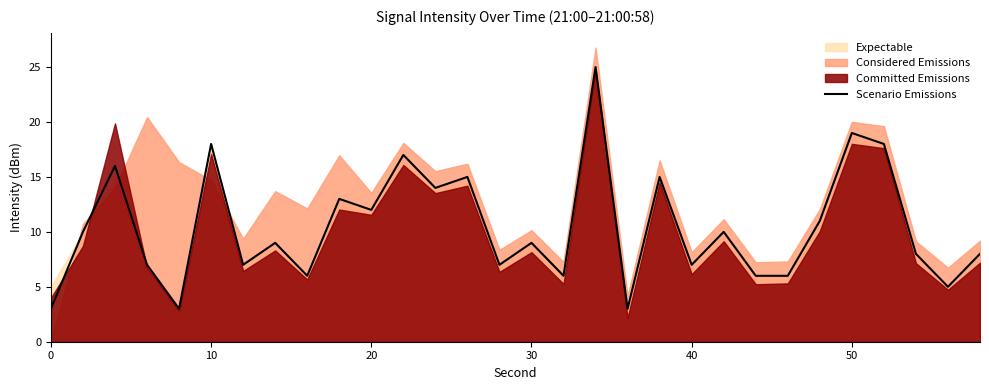

Reading left to right, list all the values displayed in this chart.

3	10	16	7	3	18	7	9	6	13	12	17	14	15	7	9	6	25	3	15	7	10	6	6	11	19	18	8	5	8